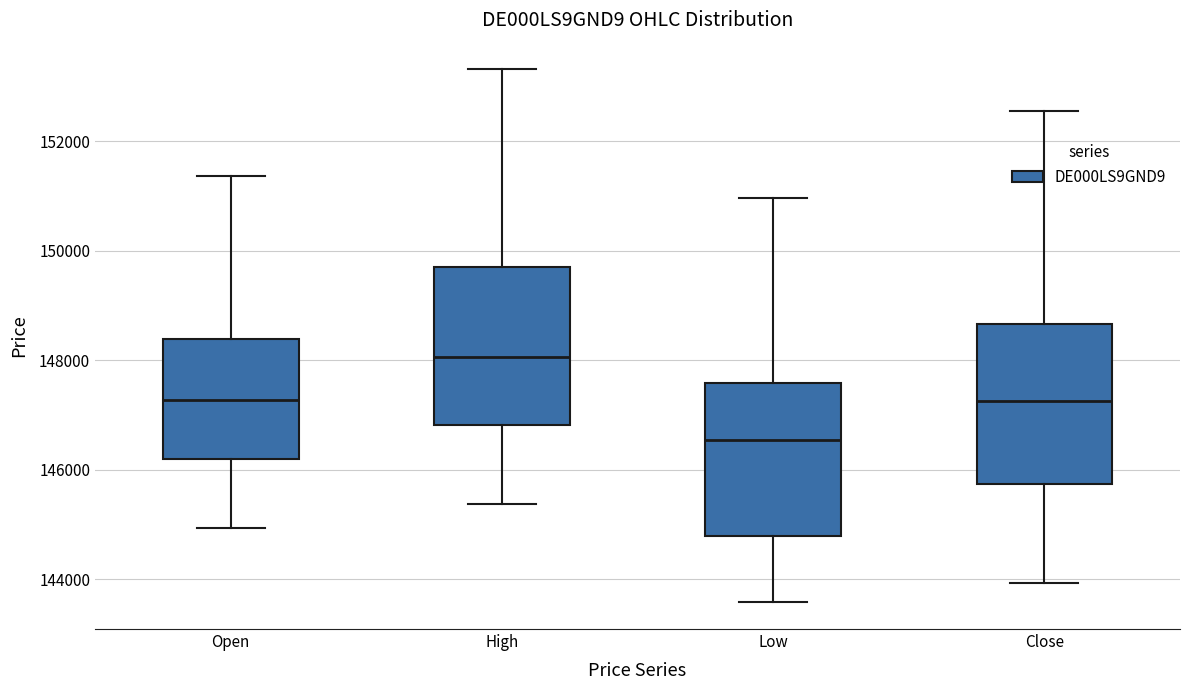

Which box has the lowest median line?

Low